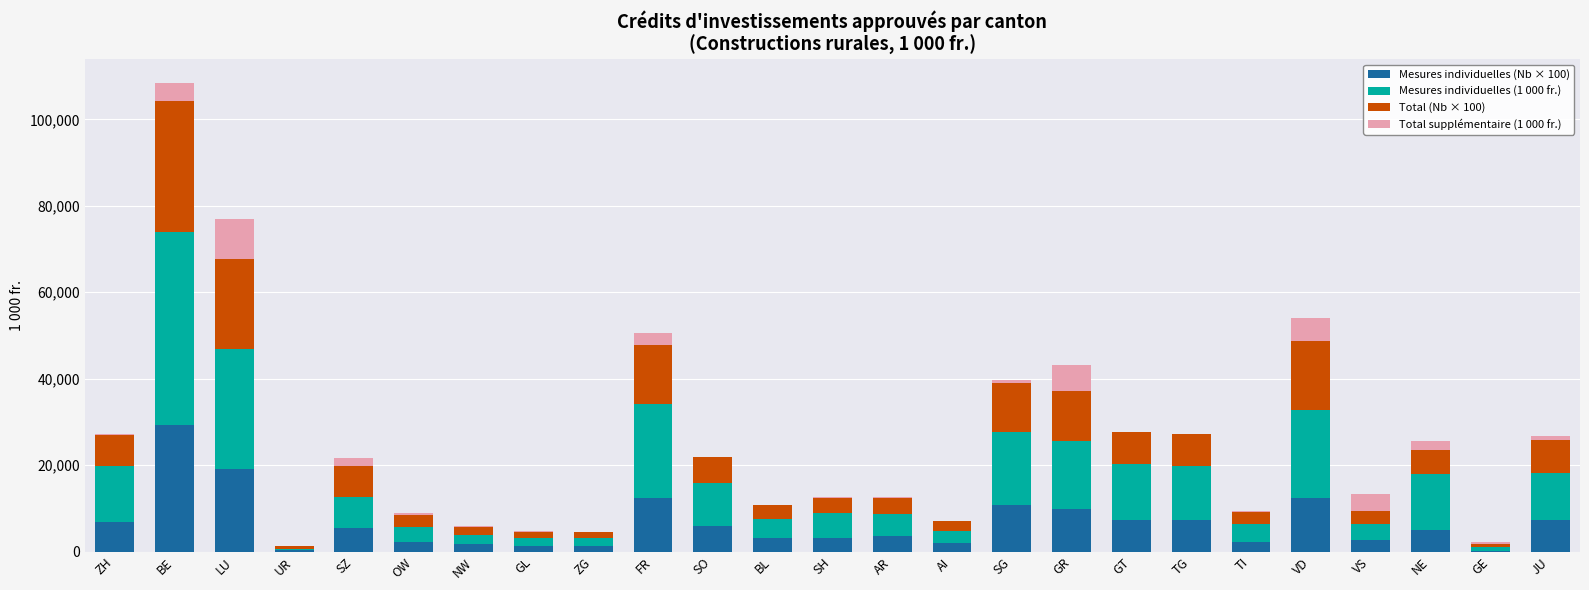

Is it true that Mesures individuelles (Nb × 100) equals 29997 at LU?

False